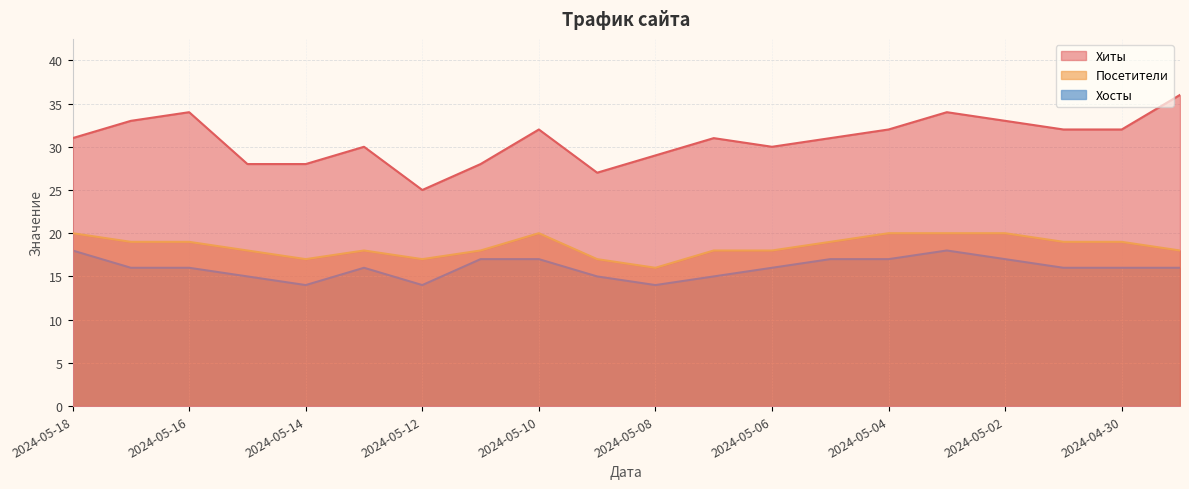

Where is Хиты nearest to the value 30?

2024-05-13